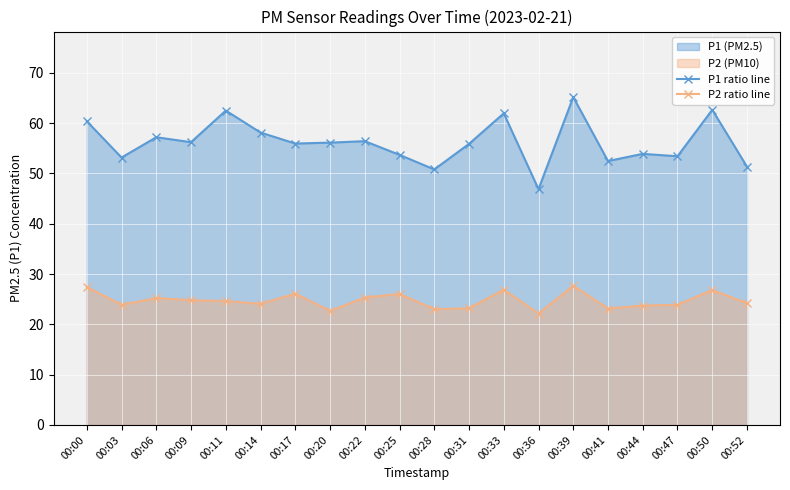

True or false: P2 ratio line has a value of 41.9 at 00:03.

False